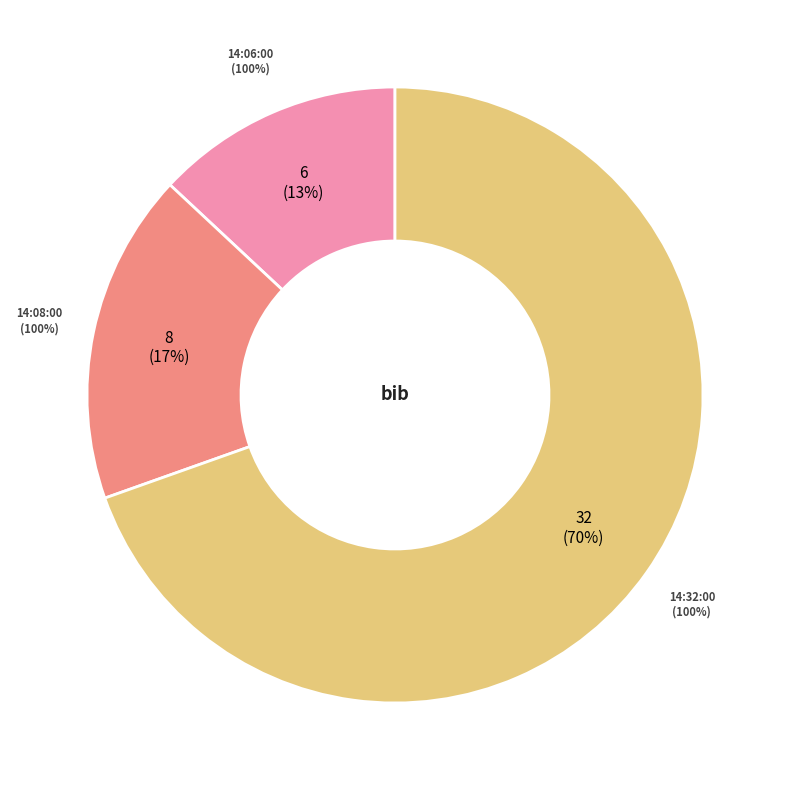

How many slices are in this pie chart?

3